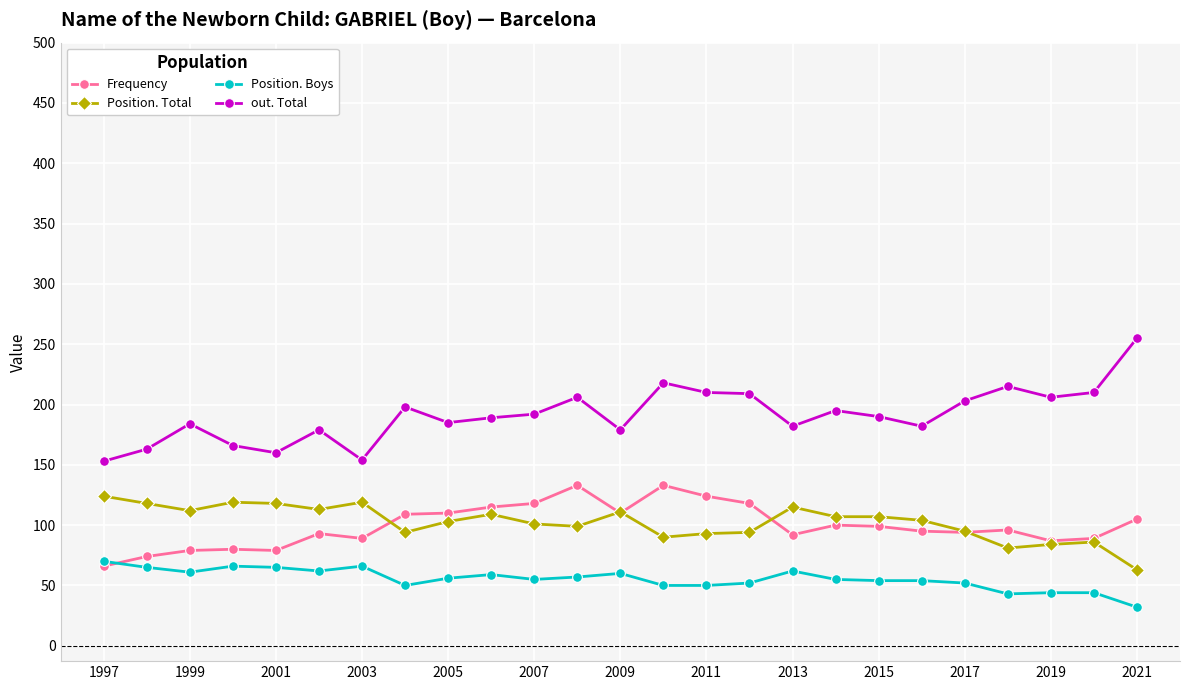

Rank the series by their maximum value, from lowest to highest.

Position. Boys, Position. Total, Frequency, out. Total